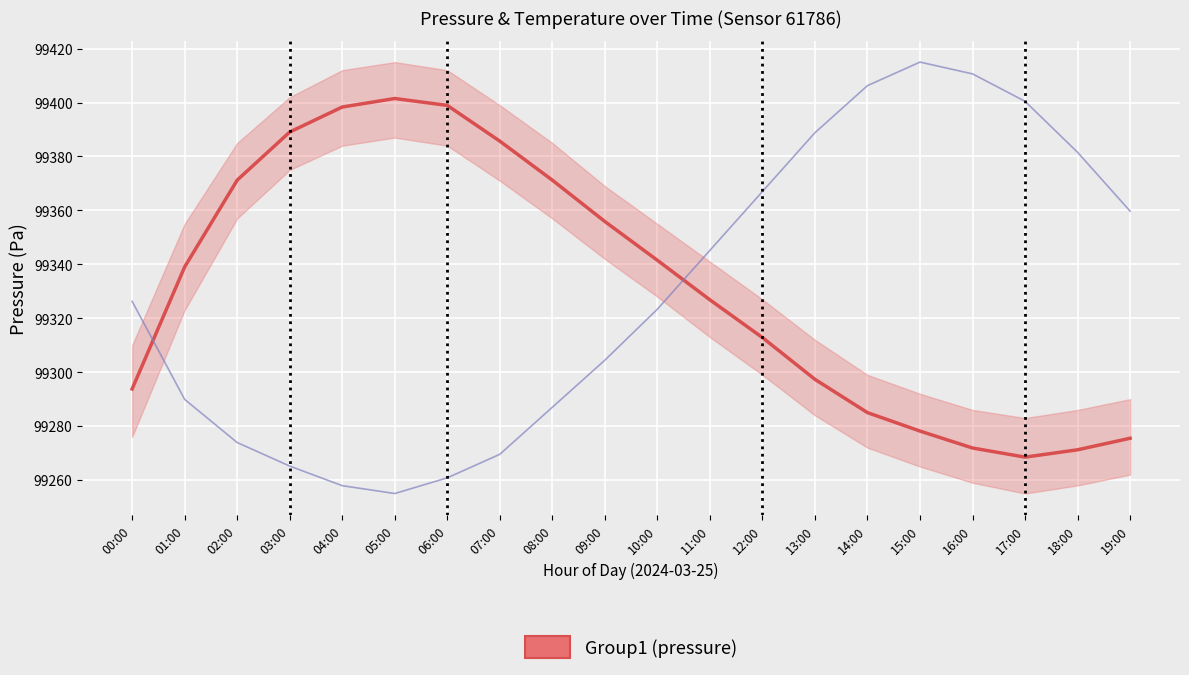

How many points are lower than both their immediate neighbors (excluding endpoints)?

1